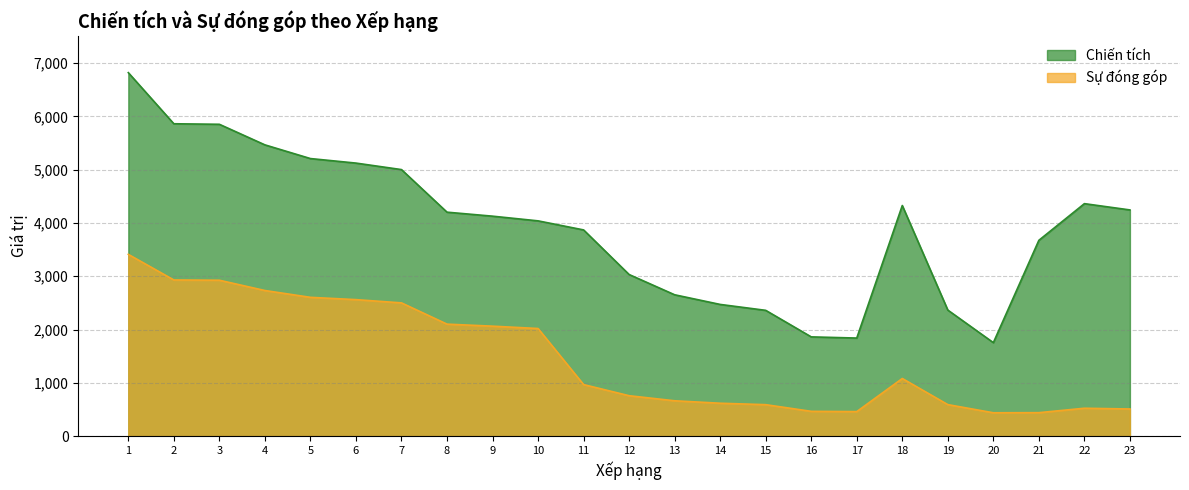

List the series in order of their peak value, highest first.

Chiến tích, Sự đóng góp